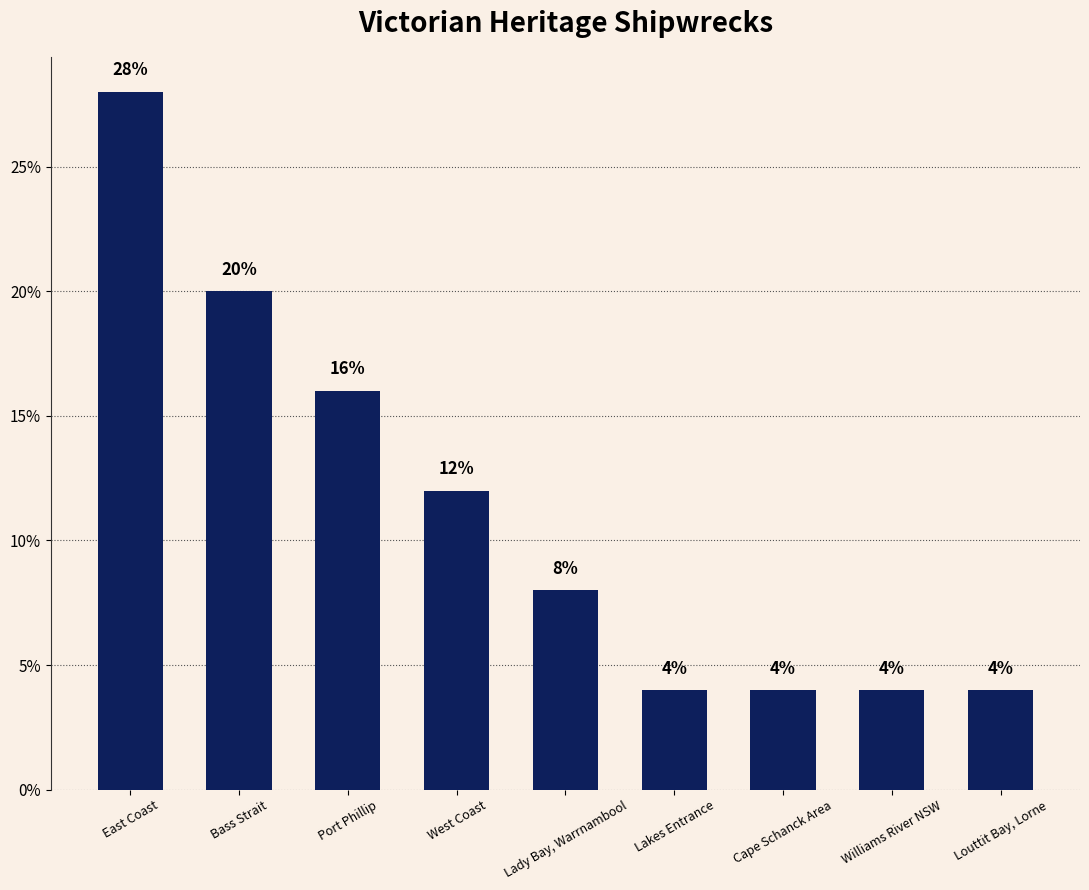

What is the difference between the maximum and minimum values?

24.0